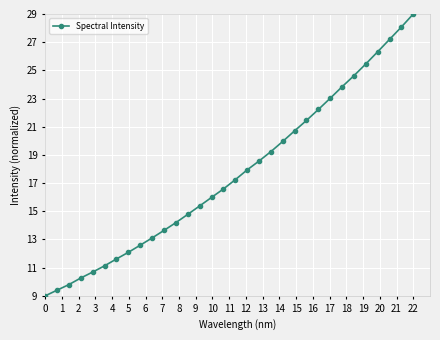

What is the minimum value shown in the chart?

9.0